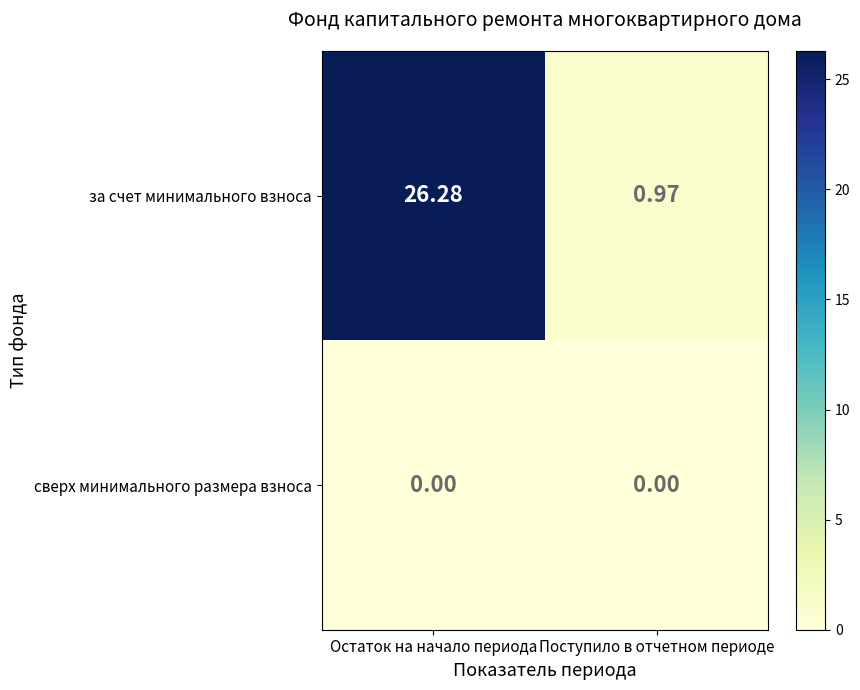

Which series has the largest range (max minus min)?

за счет минимального взноса